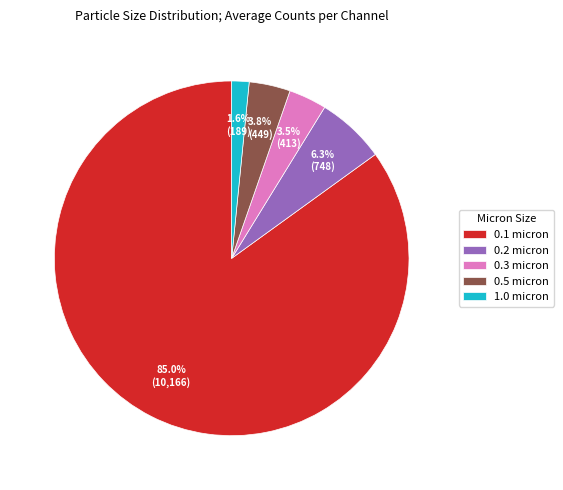

To the nearest percent, what percentage of the pie is 0.5 micron?

4%